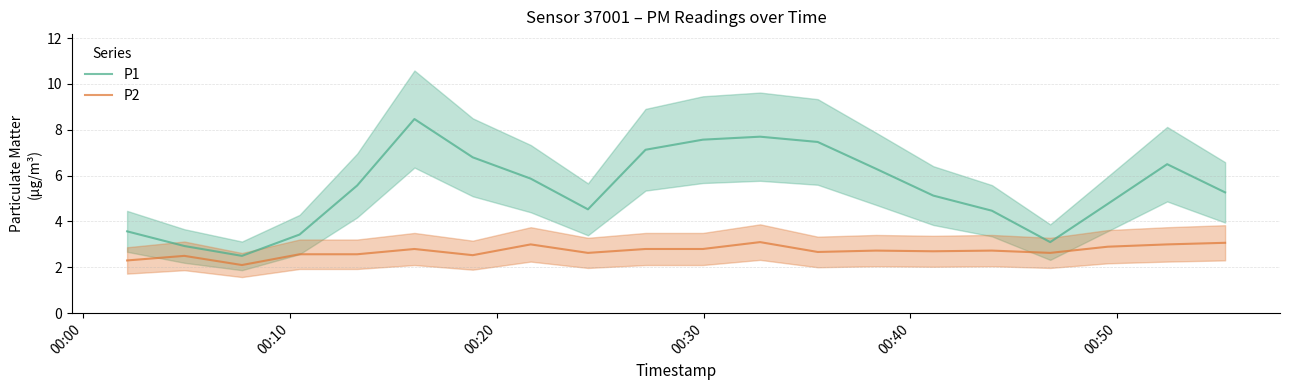

Does the chart have visible grid lines?

Yes